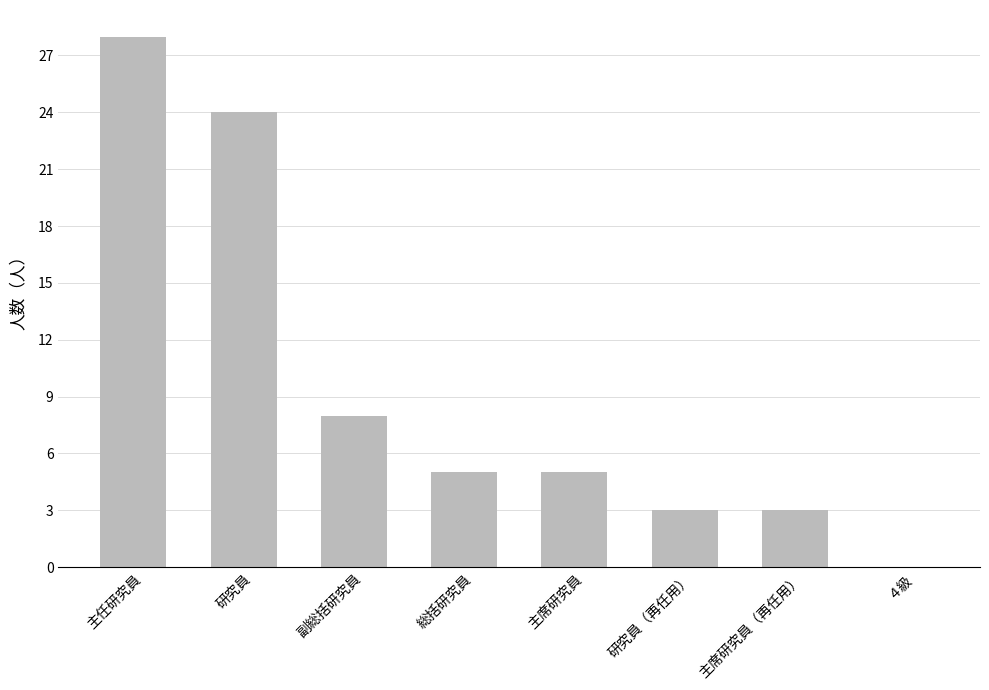

Where does the data first go above 5?

主任研究員